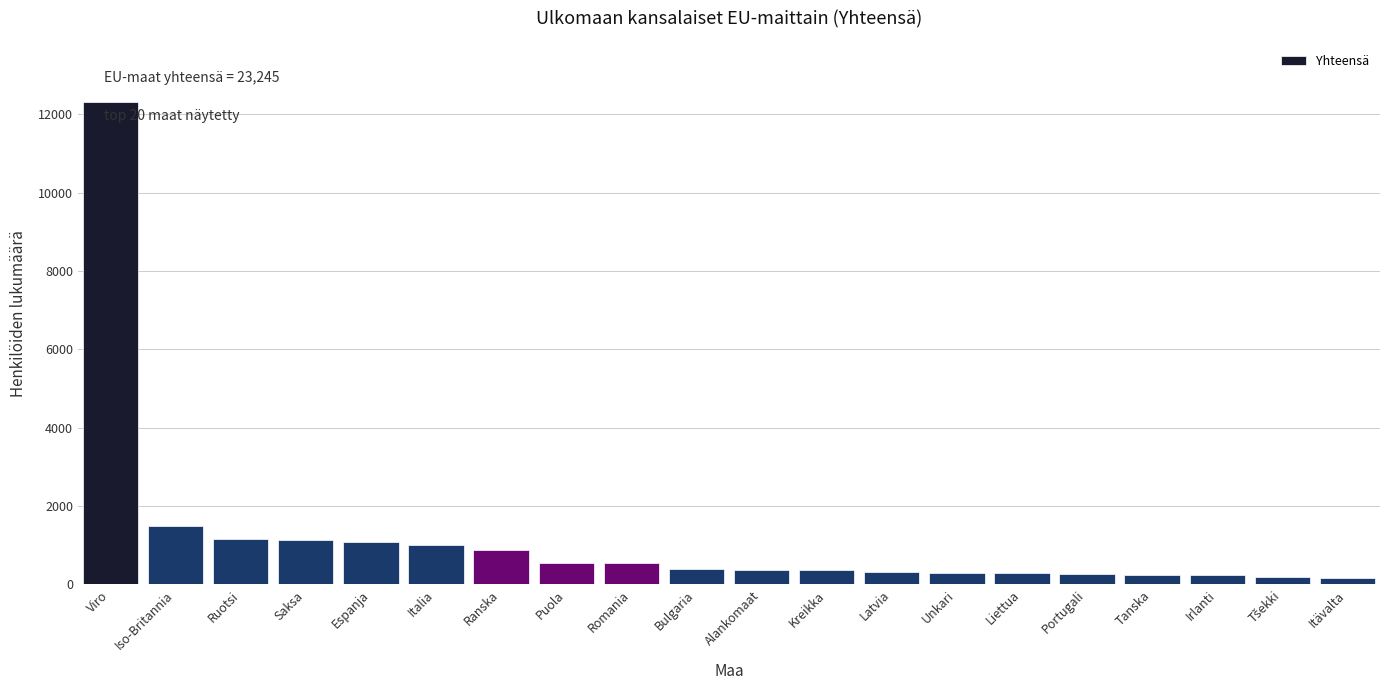

What is the difference between the maximum and second lowest values?

12140